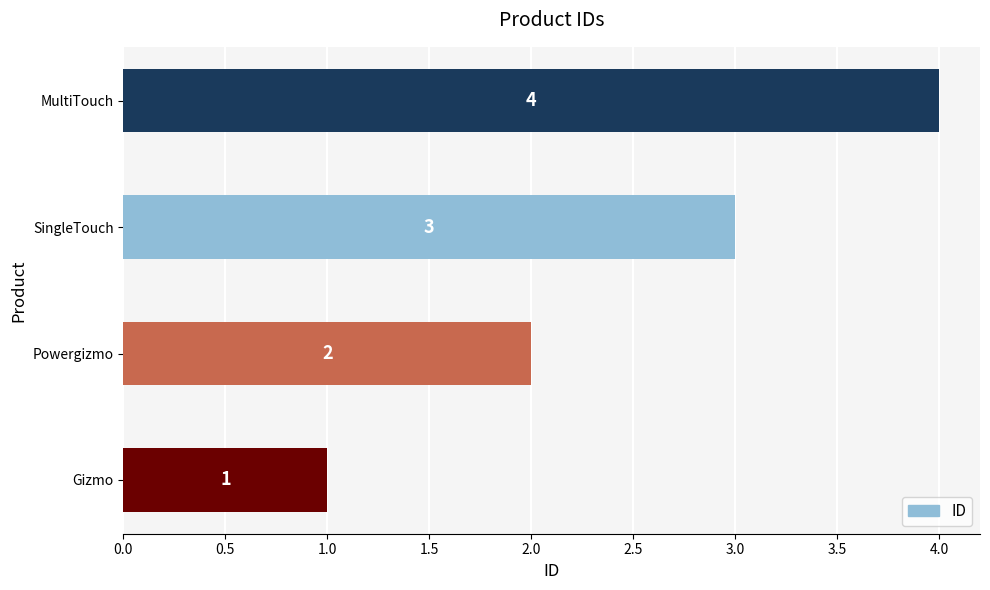

How many values are between 2 and 4?

3